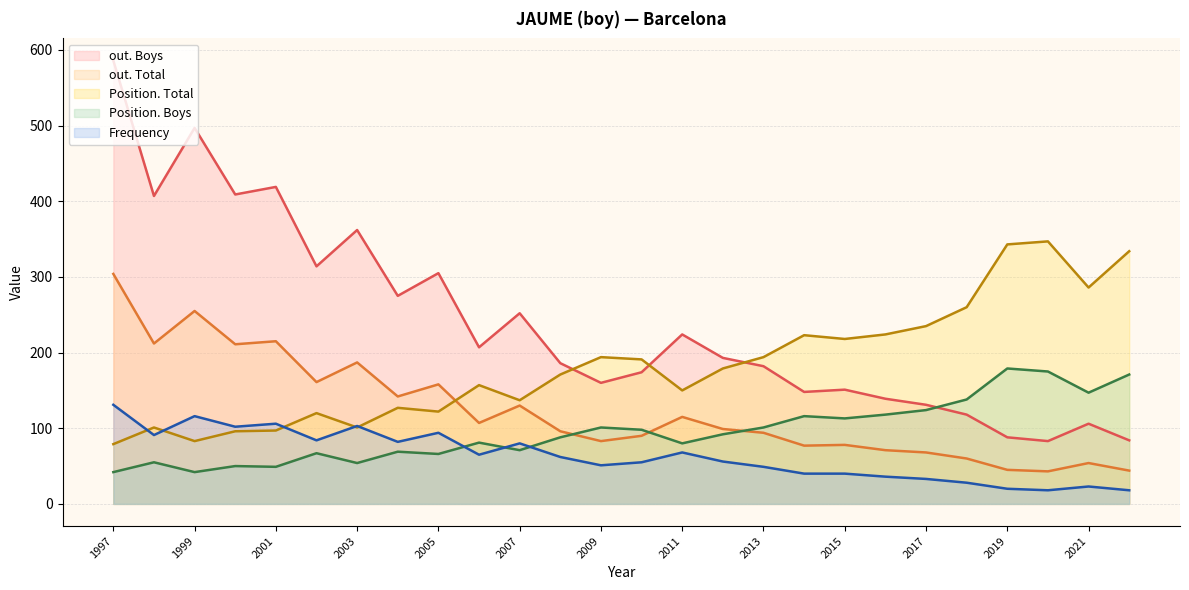

At how many categories does at least one series exceed 542?

1